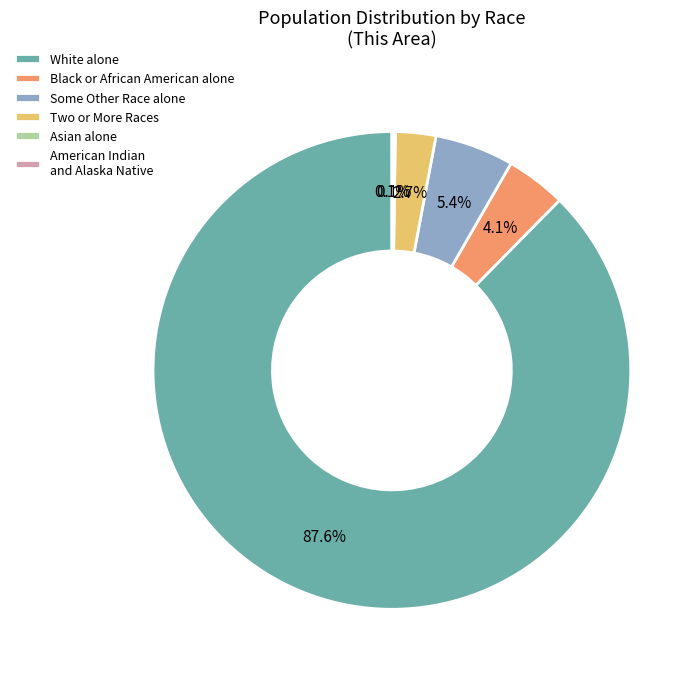

Which slice represents more than half of the pie?

White alone